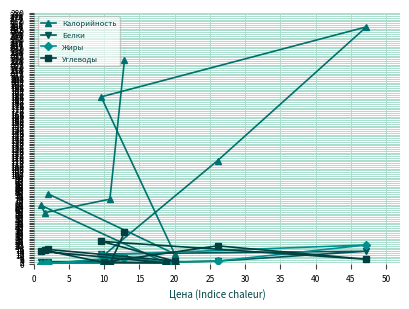

How many data points in Белки are less than 2?

4